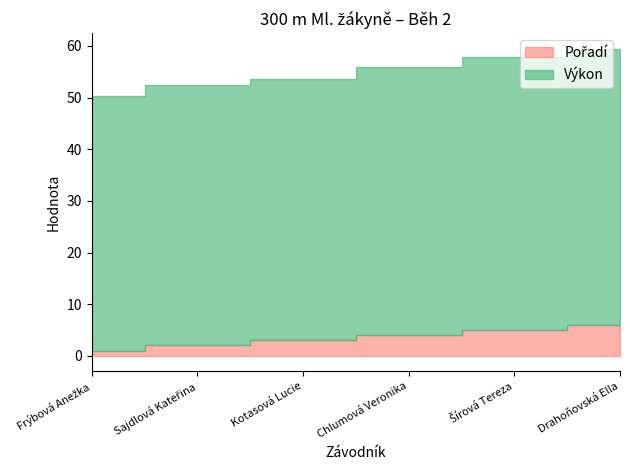

What position from the right is Drahoňovská Ella?

1